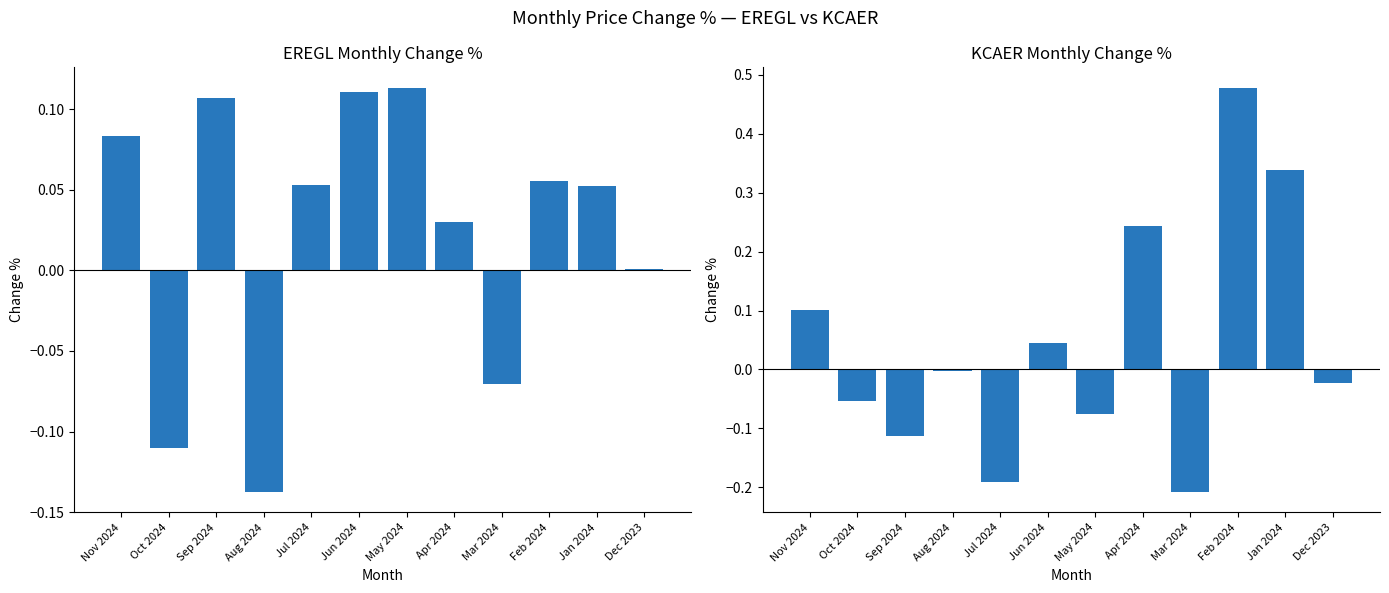

At Oct 2024, list the series in order from largest to smallest.

KCAER Change %, EREGL Change %